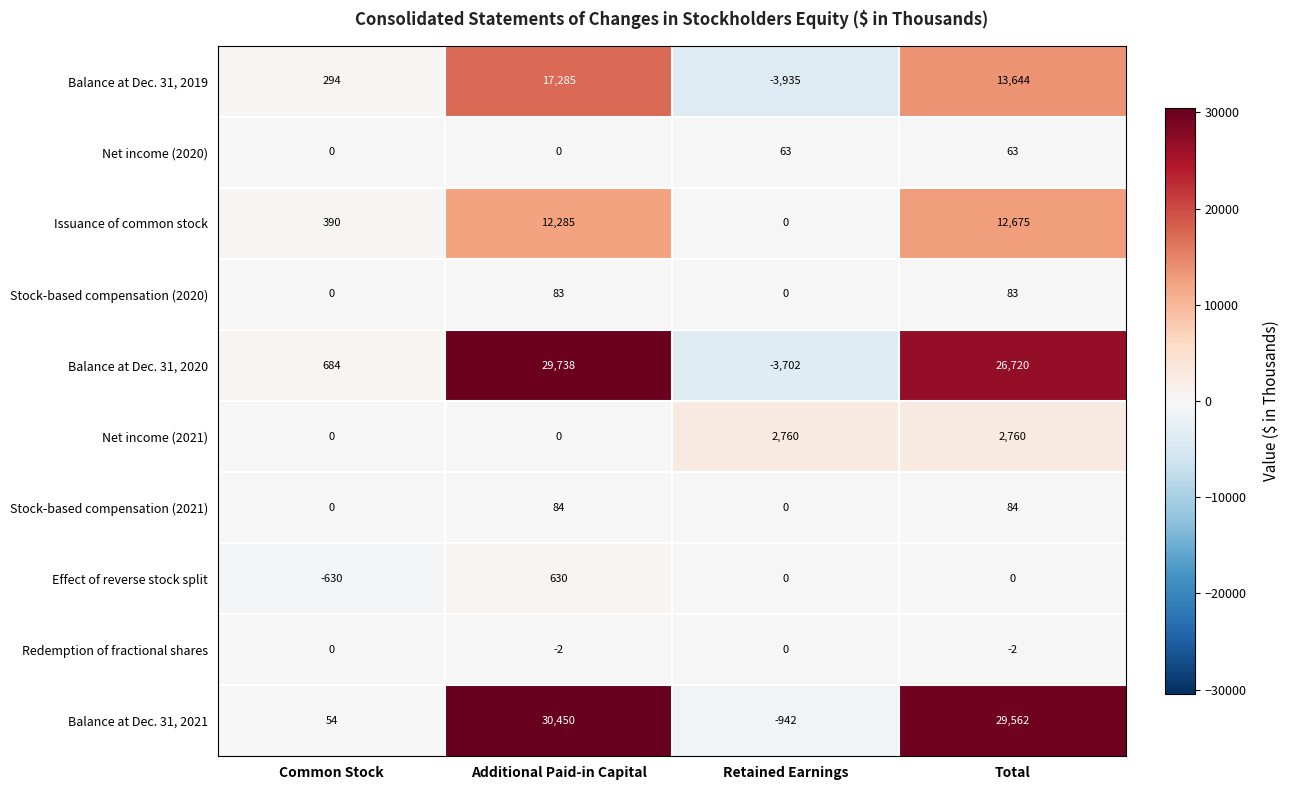

What is the total value across all series at Total?

85589